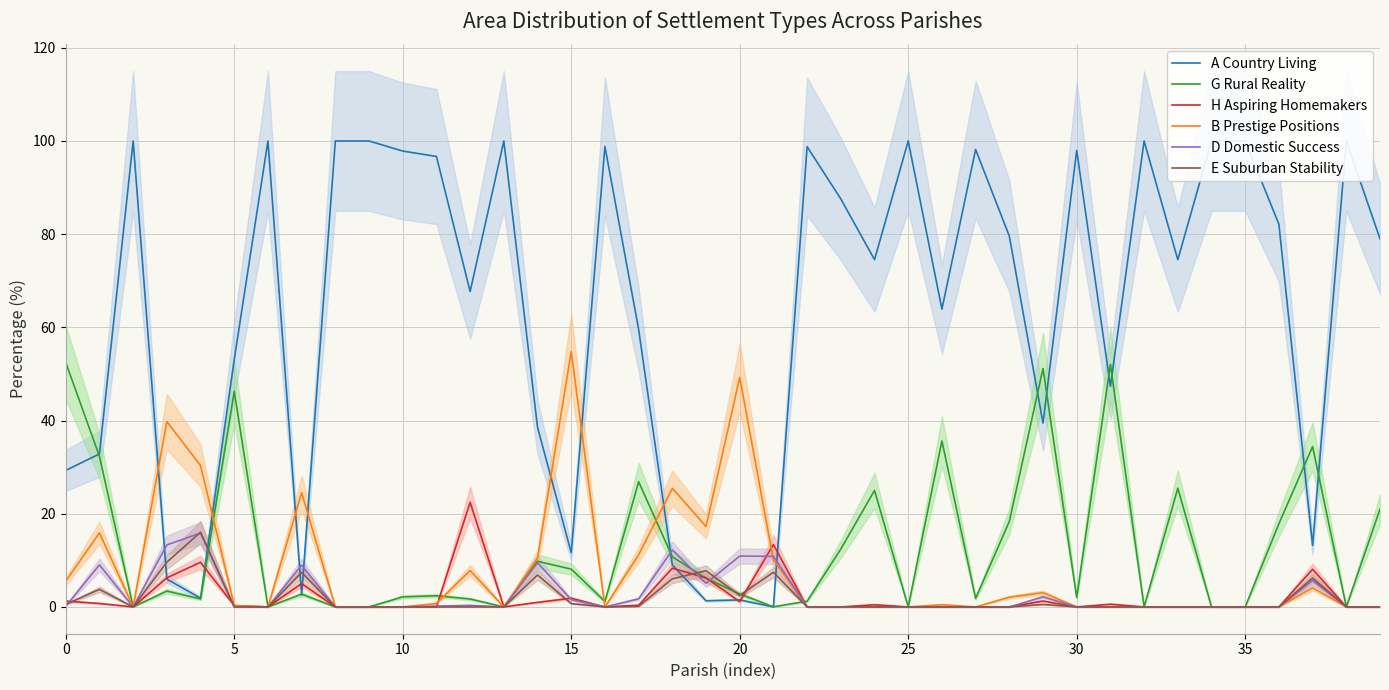

Is it true that E Suburban Stability equals -11.1 at 27?

False